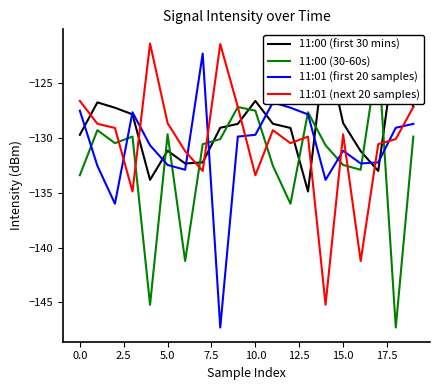

In 11:01 (first 20 samples), how many points are lower than both neighbors (excluding endpoints)?

5